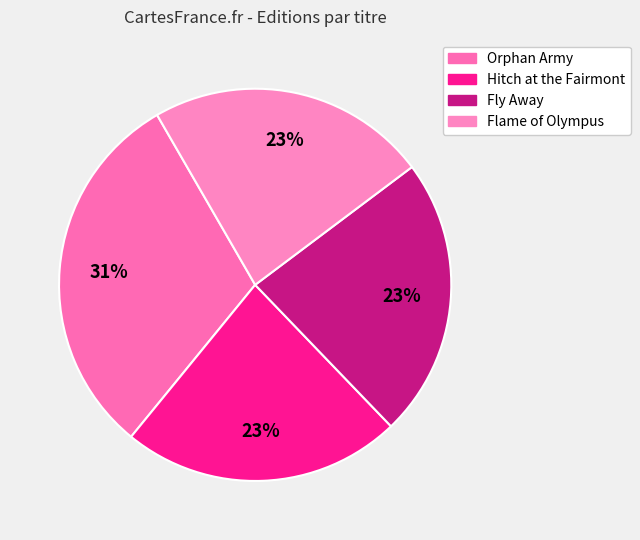

To the nearest percent, what percentage of the pie is Hitch at the Fairmont?

23%